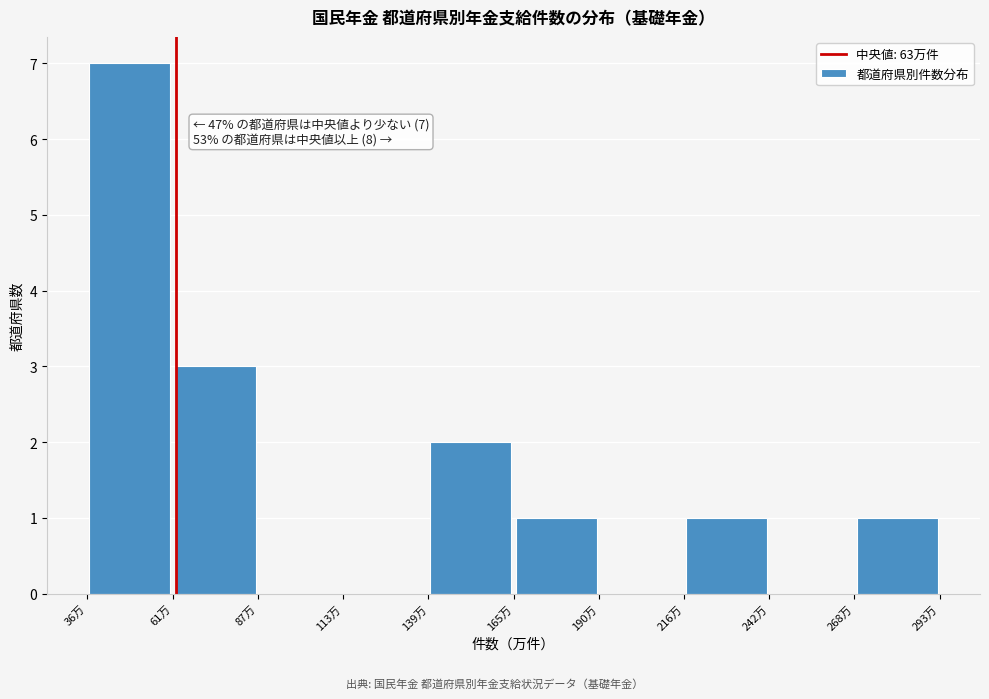

Over which range of the x-axis is the bar tallest?

35 to 60